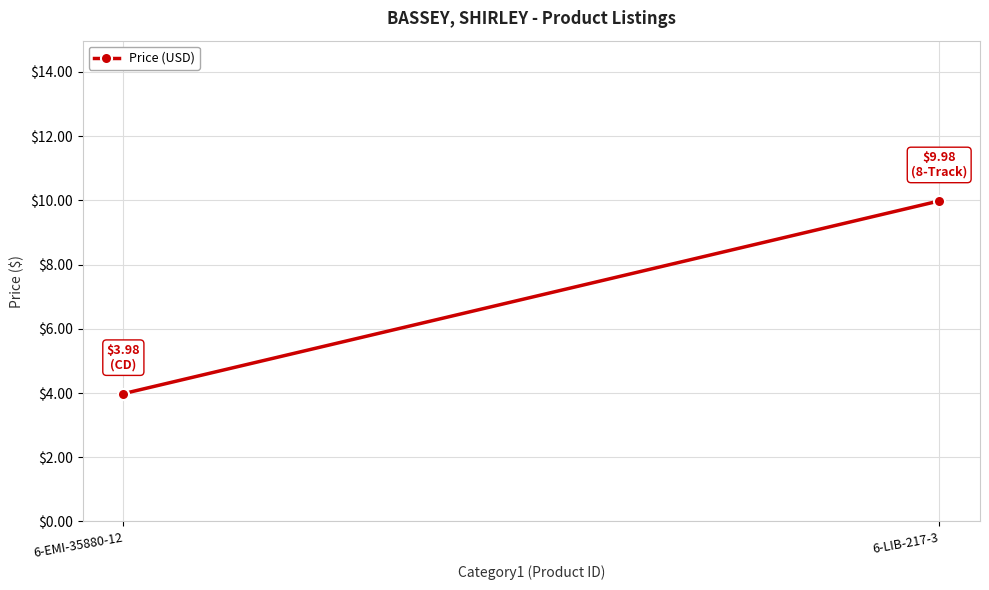

Rank the categories by value from highest to lowest.

6-LIB-217-3, 6-EMI-35880-12